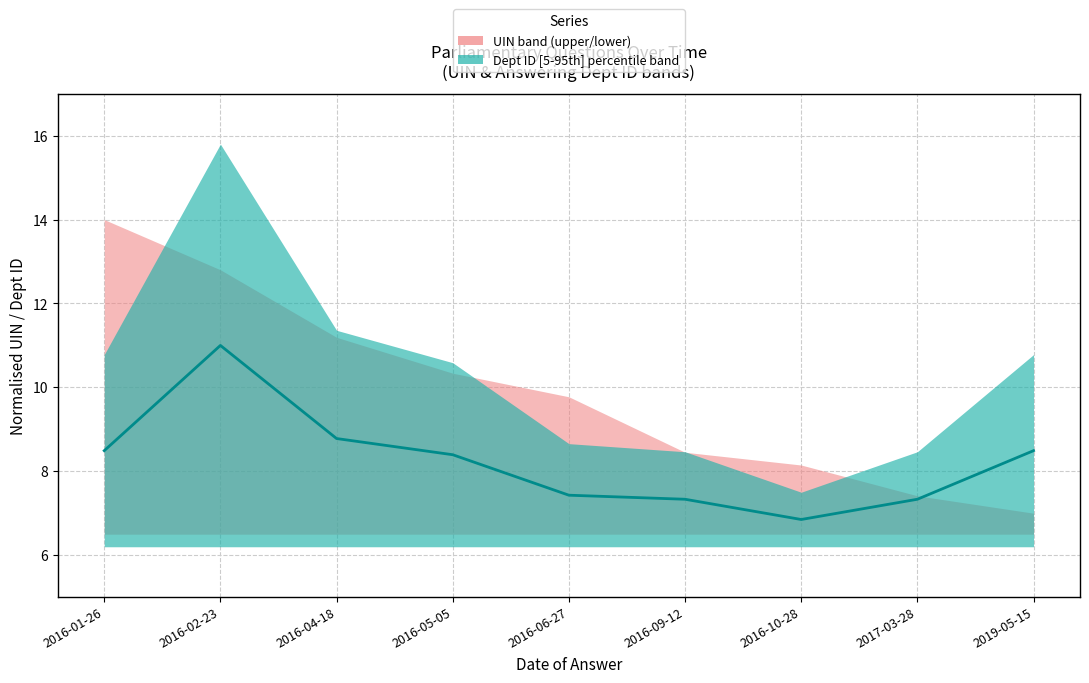

At which label does the data first exceed 8?

2016-01-26